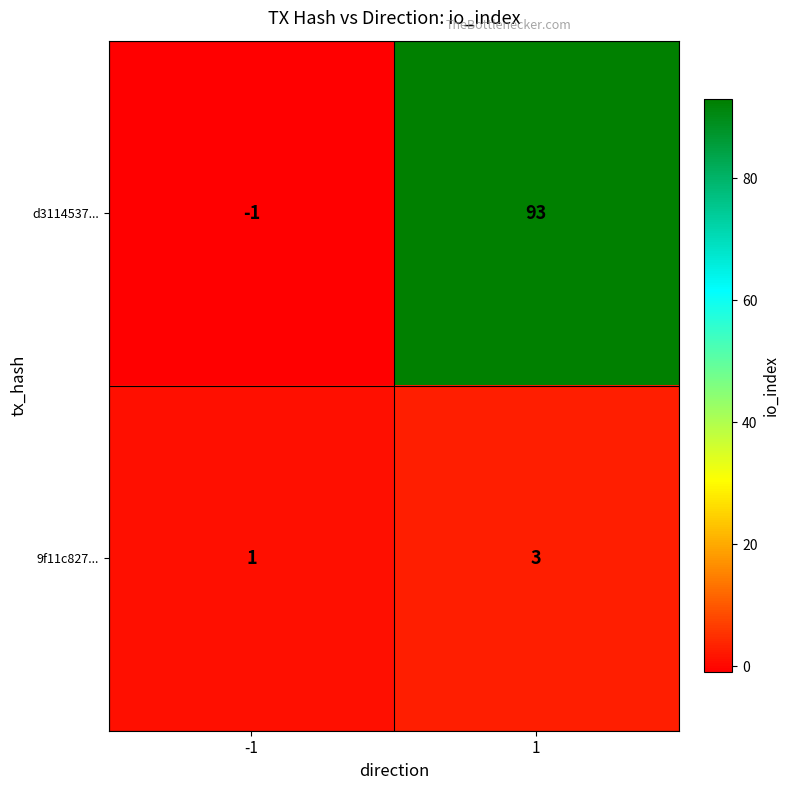

Is the value of 9f11c827... at -1 greater than the value of d3114537... at -1?

Yes